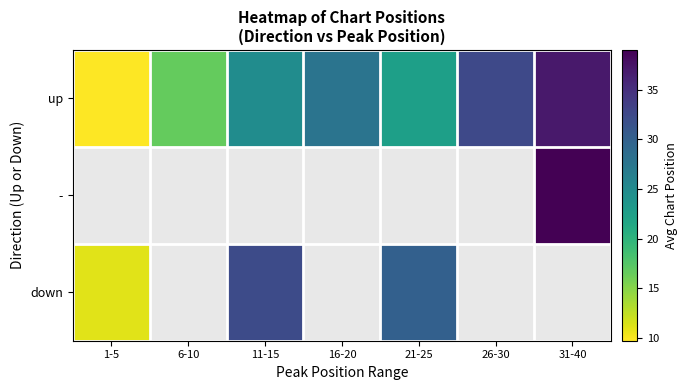

At which label does up reach its minimum?

1-5